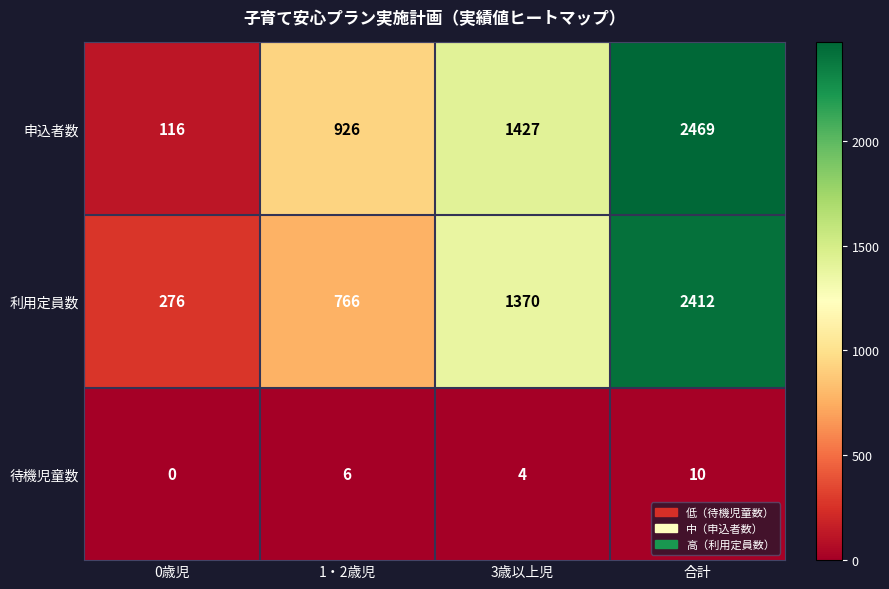

List the labels in order of 待機児童数 value, largest first.

合計, 1・2歳児, 3歳以上児, 0歳児